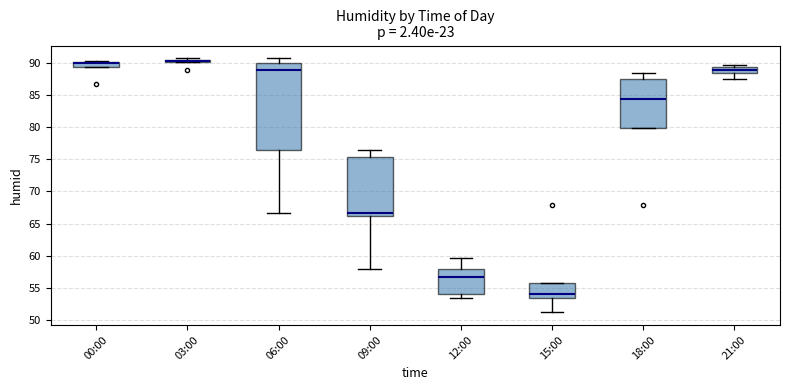

Comparing the boxes themselves (not the whiskers), which one is the tallest?

06:00